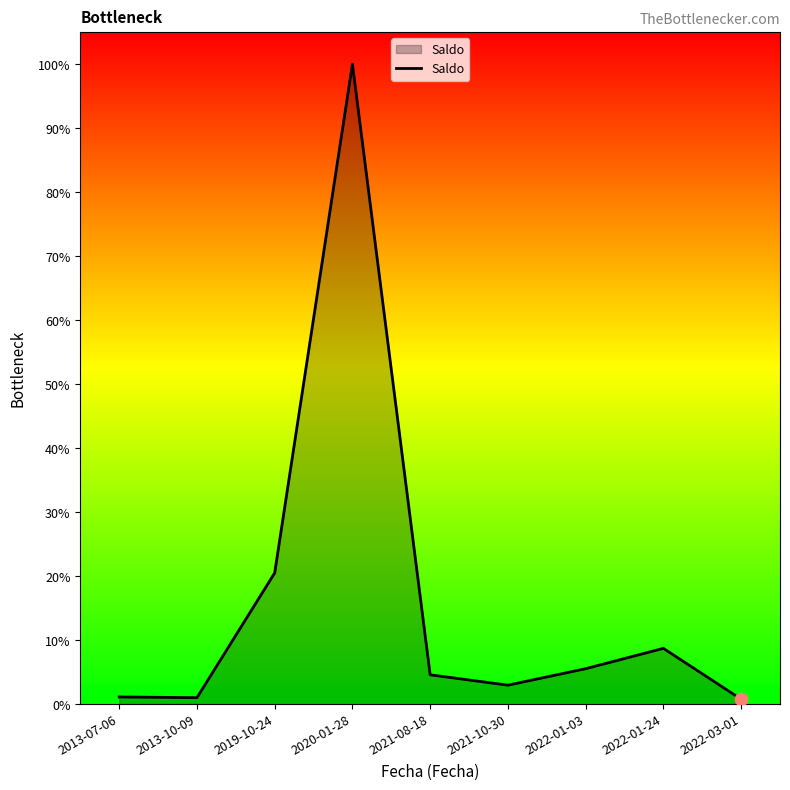

Which has a higher value, 2021-10-30 or 2013-07-06?

2021-10-30